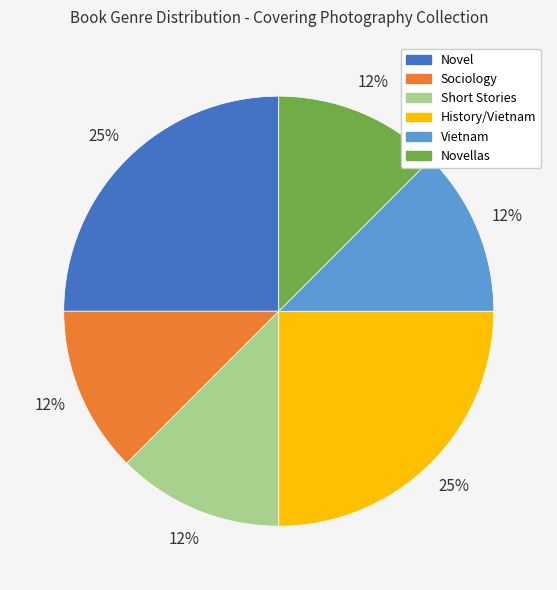

To the nearest percent, what is the average slice percentage?

17%